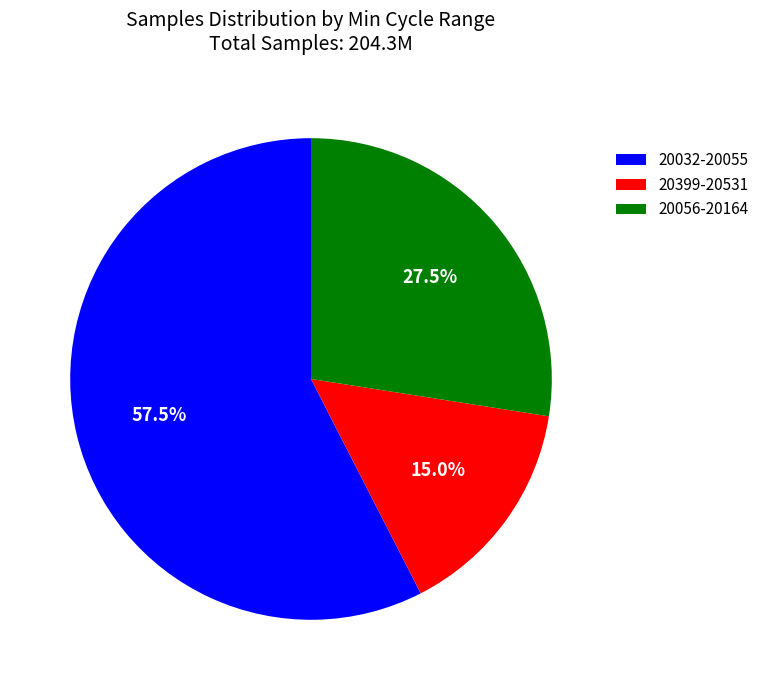

Rank the categories by value from lowest to highest.

20399-20531, 20056-20164, 20032-20055